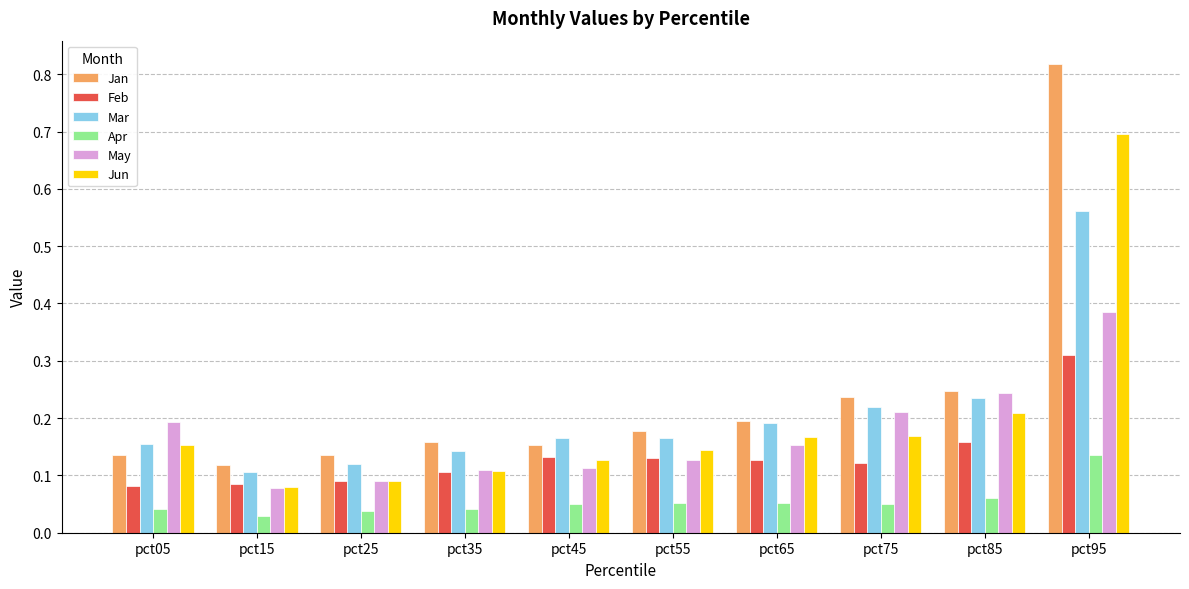

What is the sum of all Jun values?

1.9